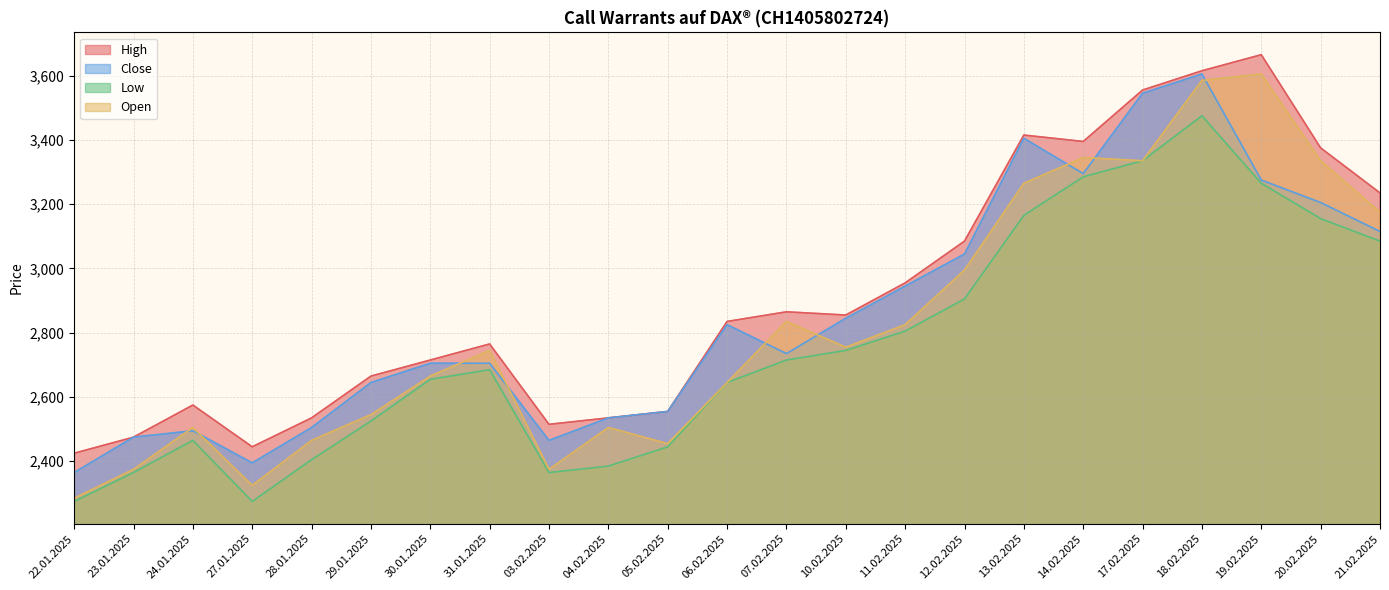

What is the difference between the highest and lowest values at 27.01.2025?

170